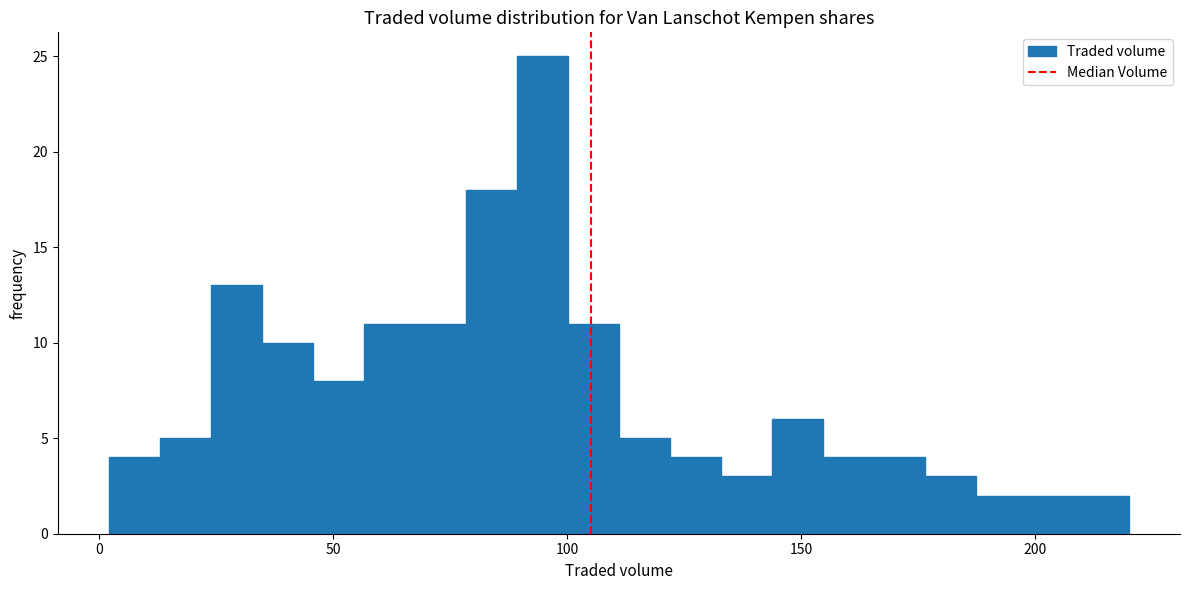

Around what value on the x-axis is the tallest bar? Give the approximate position of its centre, as read against the axis.

95